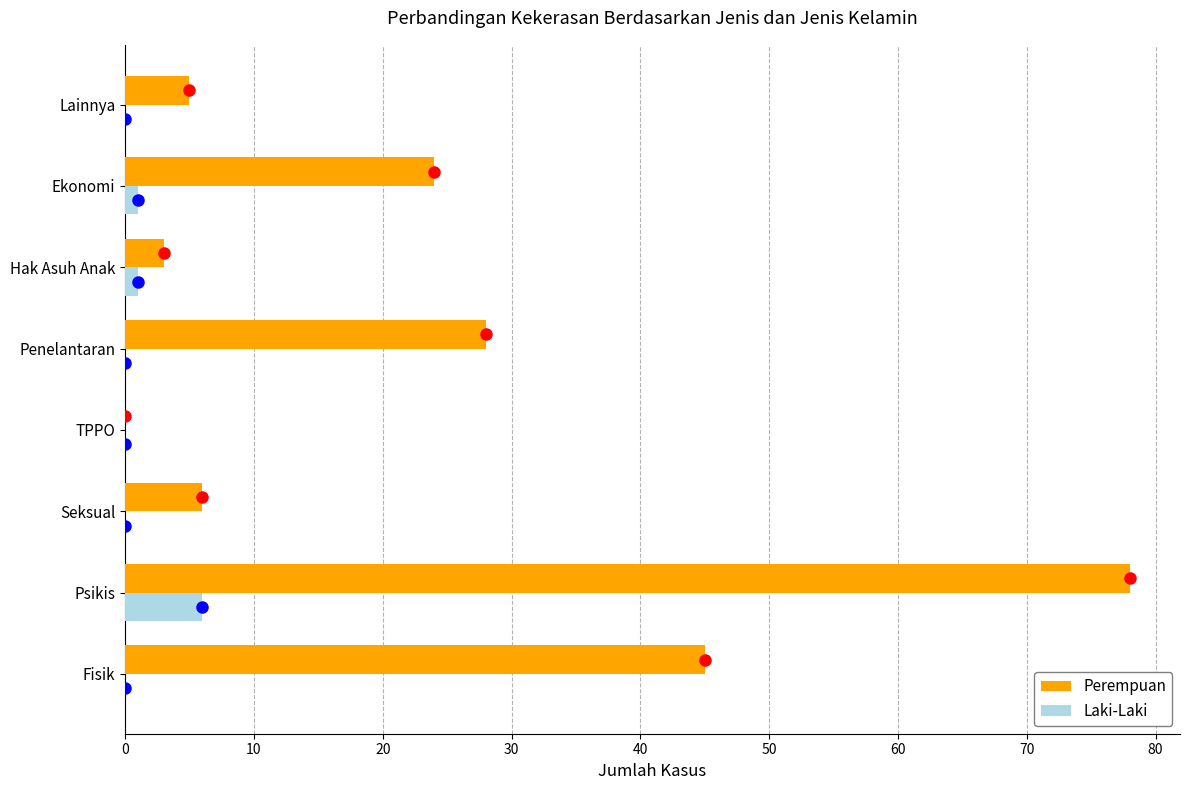

How many distinct data groups are displayed?

2